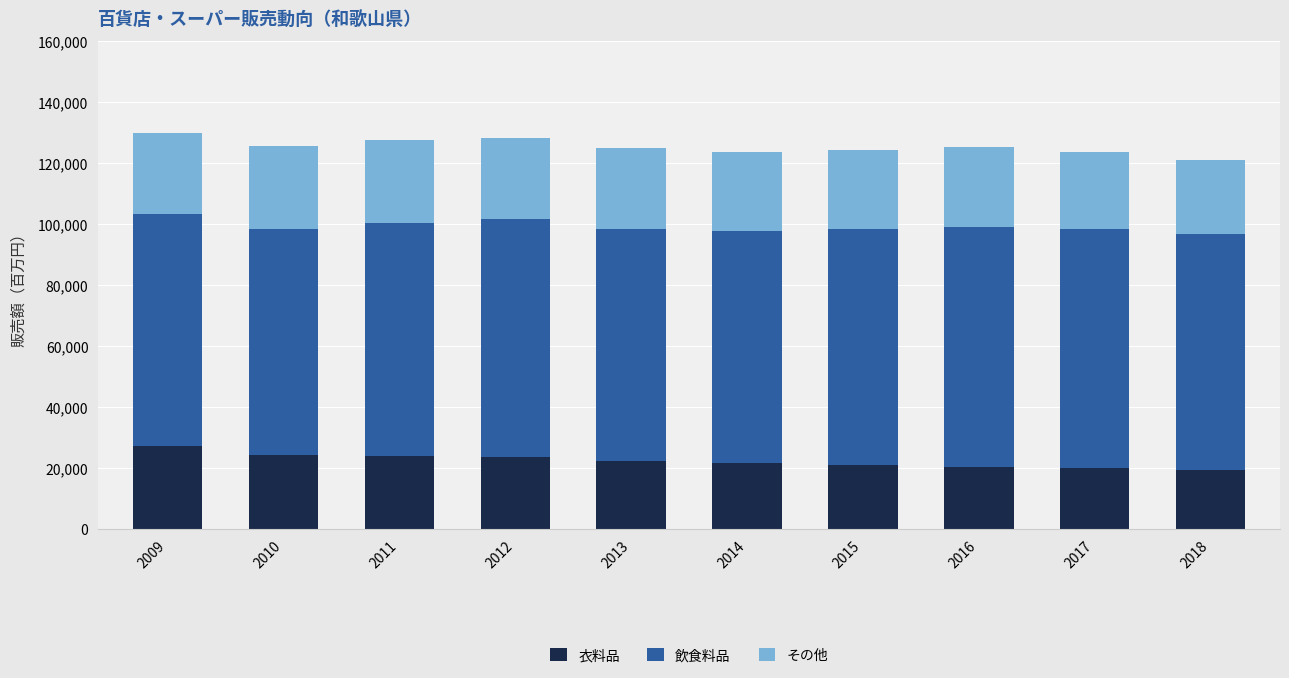

What is the total value across all series at 2013?

124867